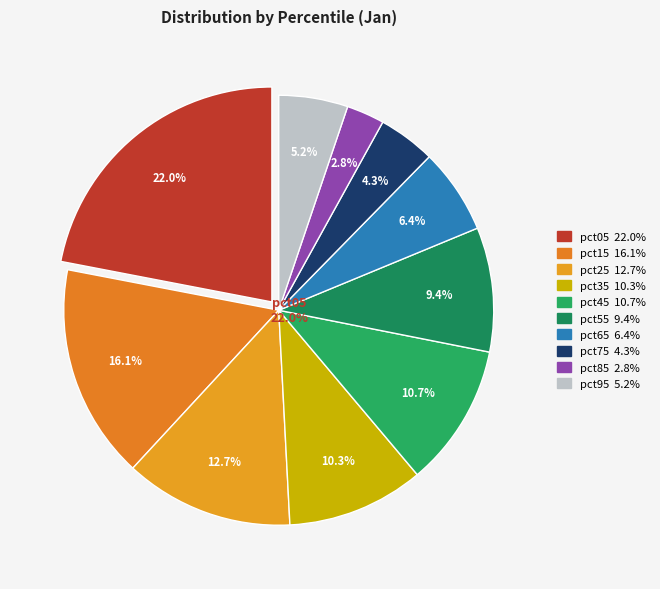

Combined, what portion of the pie is pct85 and pct95?

8.0%